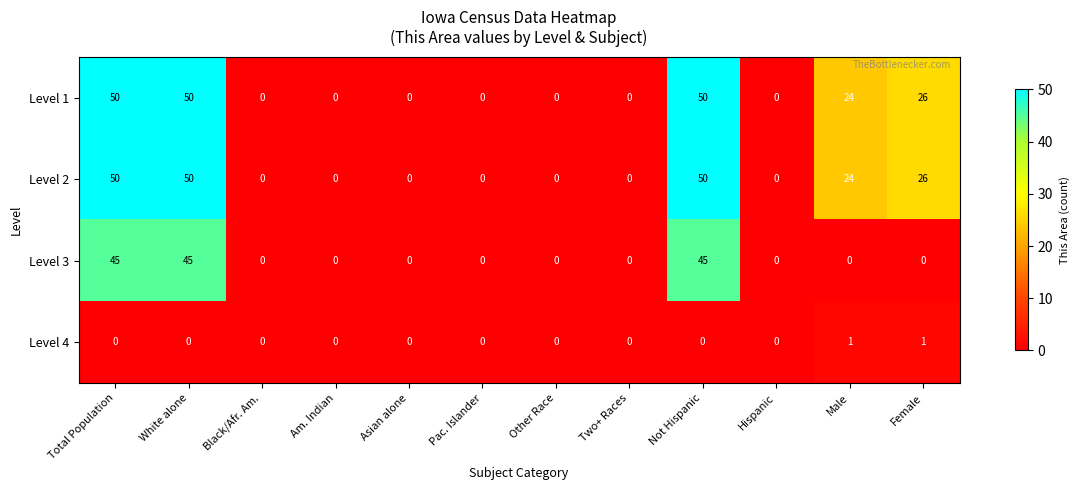

What is the difference between the second highest and second lowest values in the Level 3 series?

45